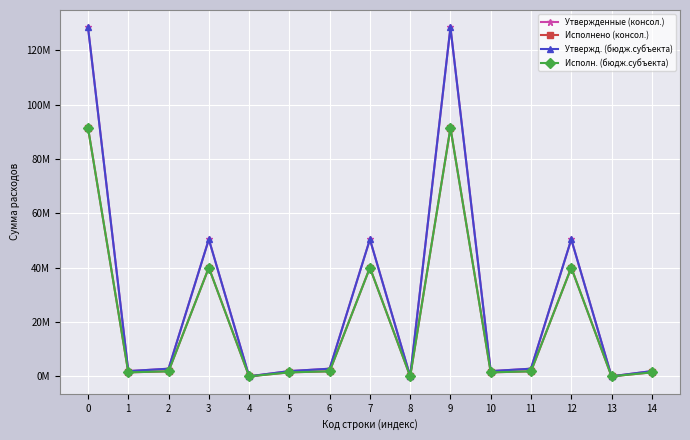

True or false: Утвержд. (бюдж.субъекта) and Утвержденные (консол.) intersect in this chart.

False